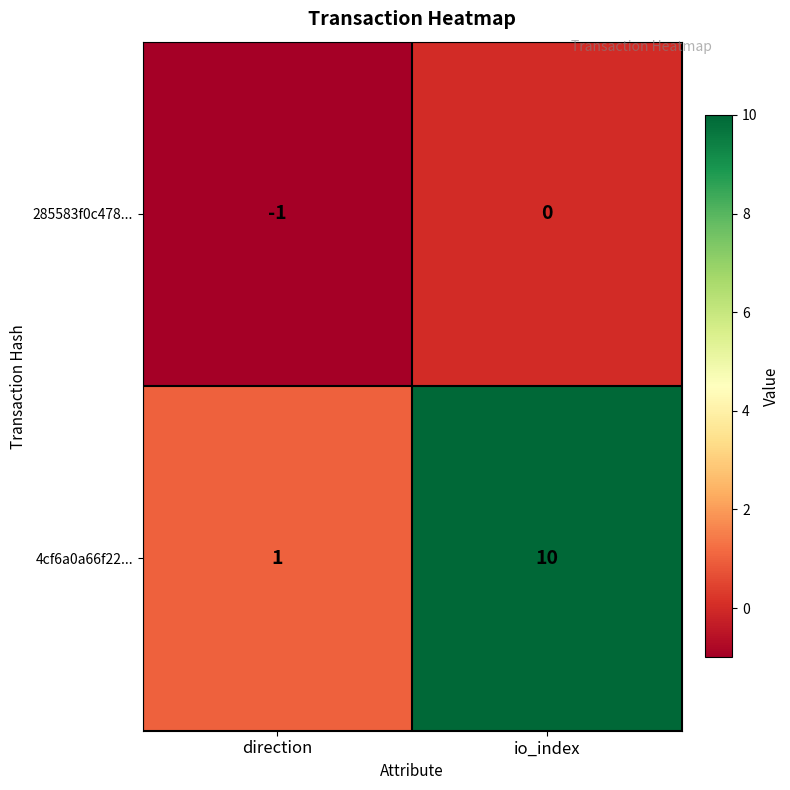

What is the difference between the highest and lowest values at io_index?

10